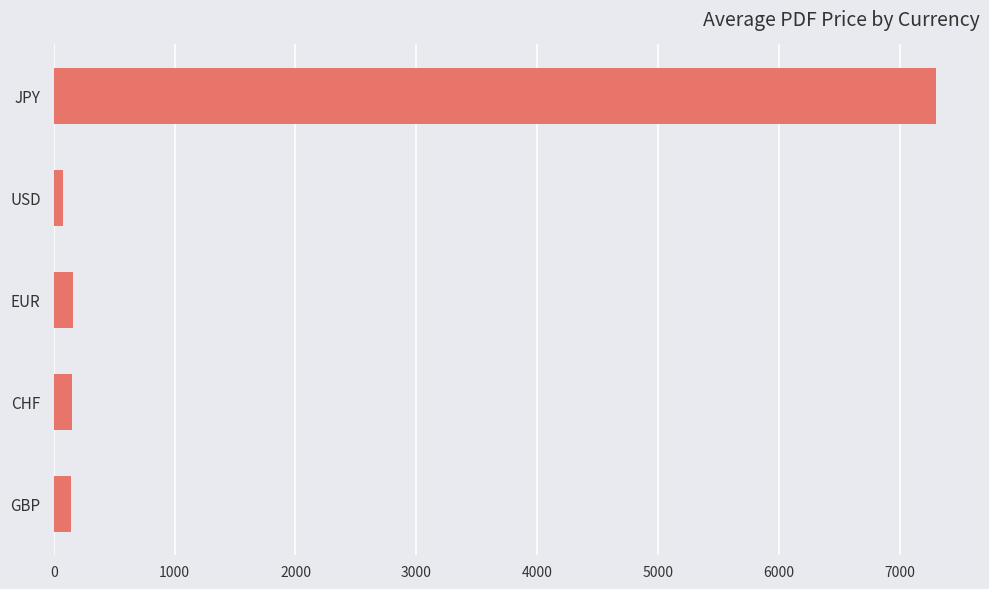

At which category does the chart reach its peak across all series?

JPY